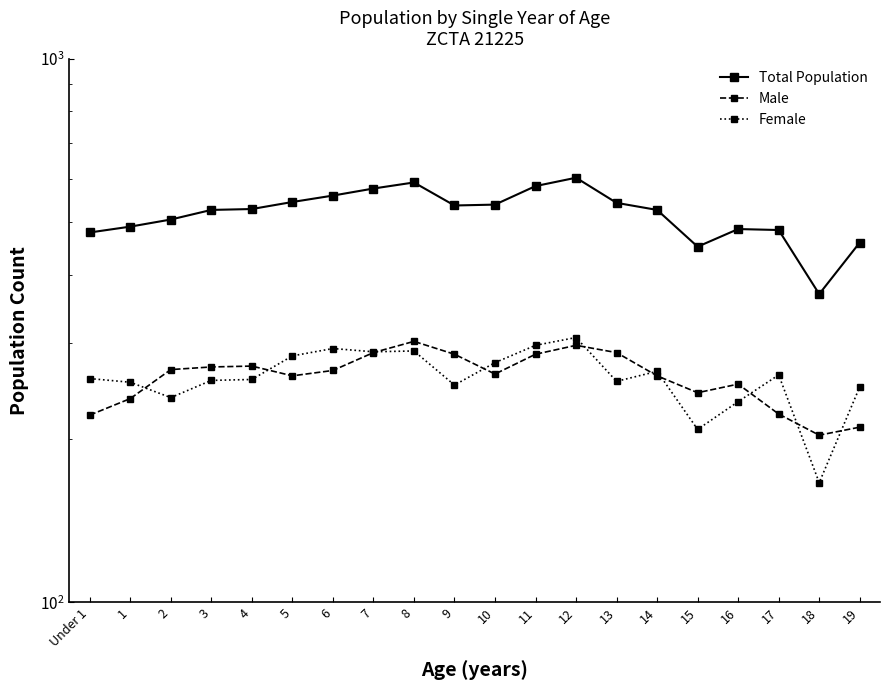

At which category is the sum across all series the highest?

12